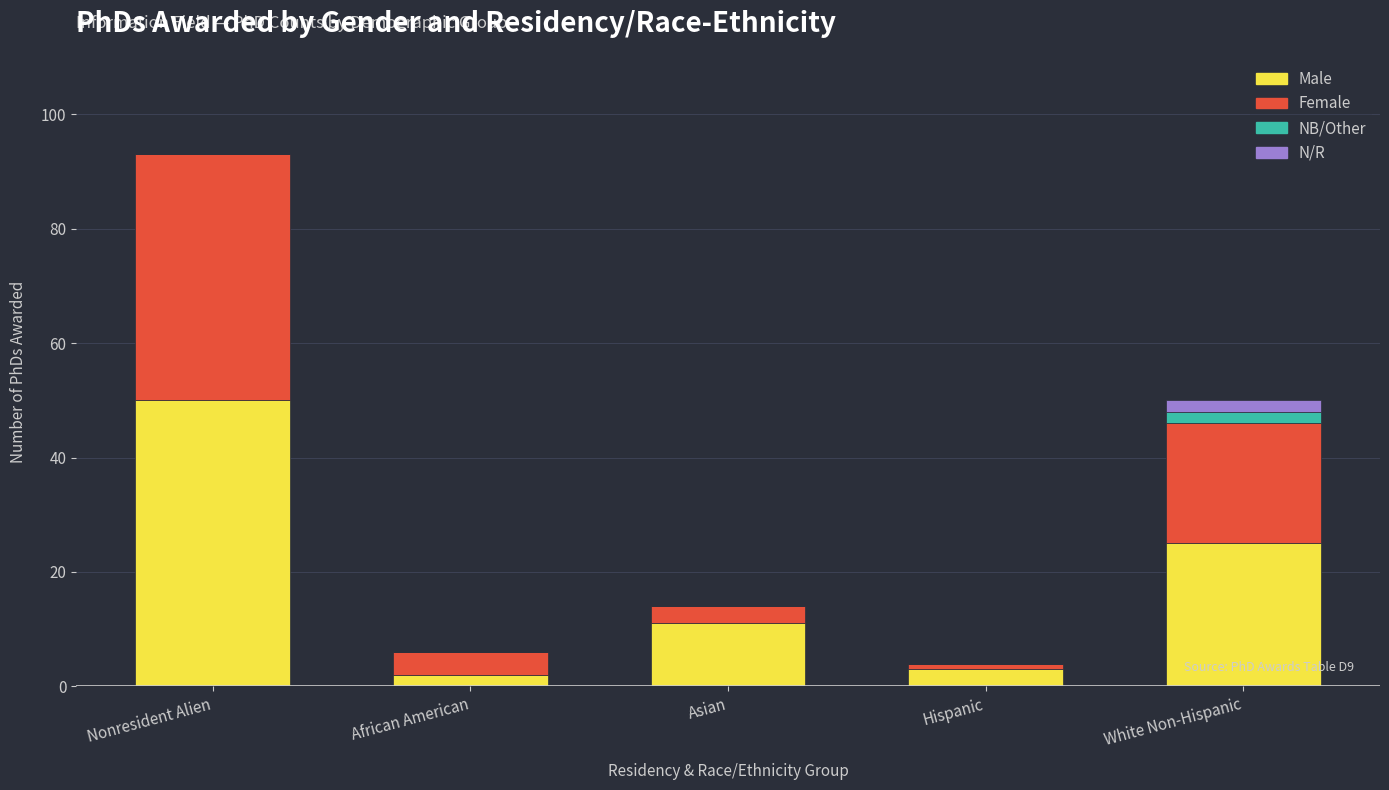

What is the total value across all series at Nonresident Alien?

93